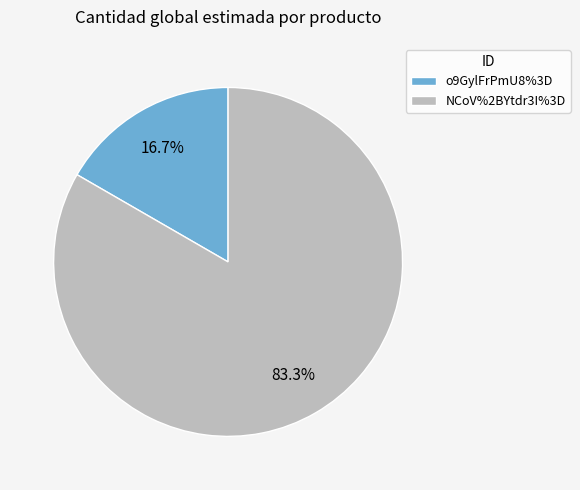

Count the number of slices in the pie.

2